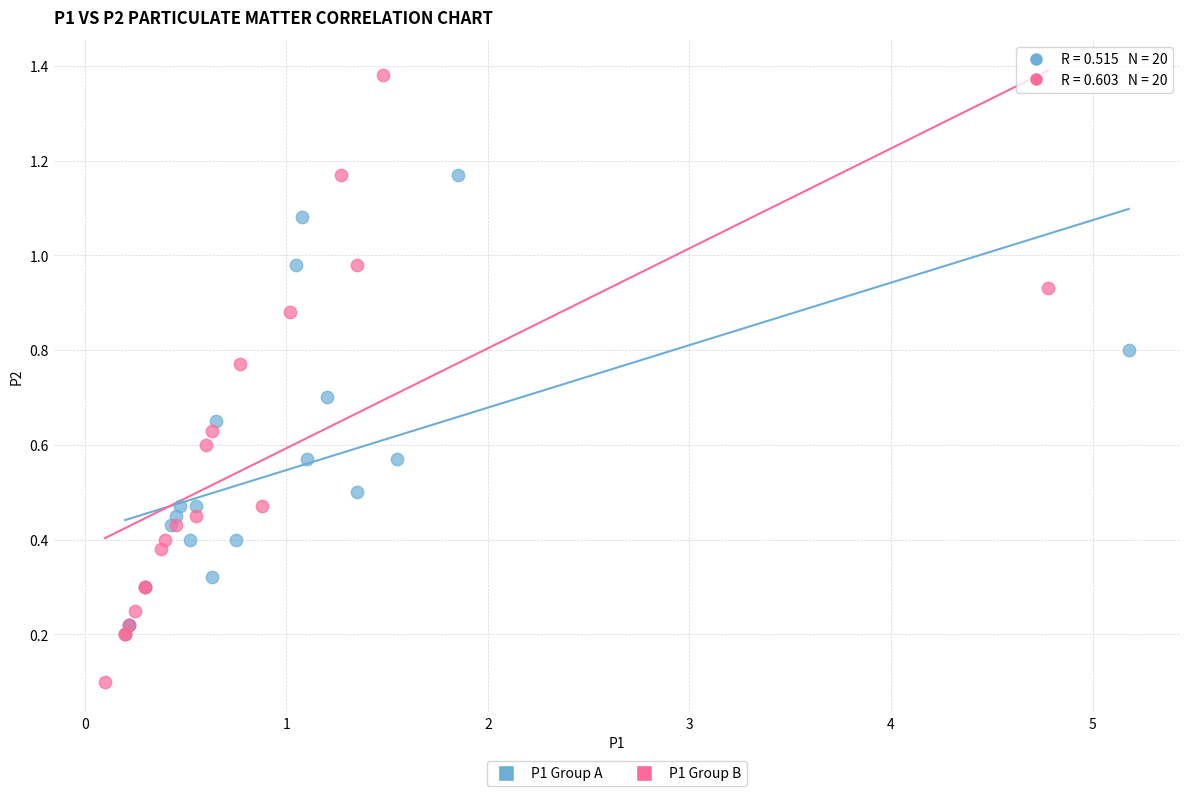

Which series has the largest Y range (max minus min)?

P1 Group B